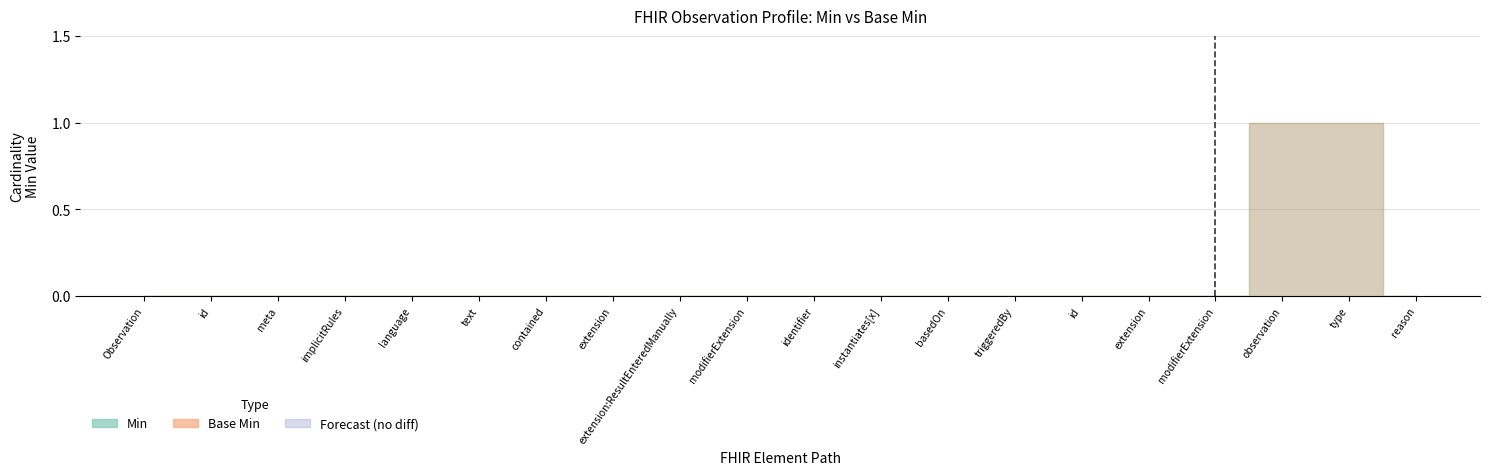

The Base Min series shows 0 at Observation.modifierExtension. True or false?

True